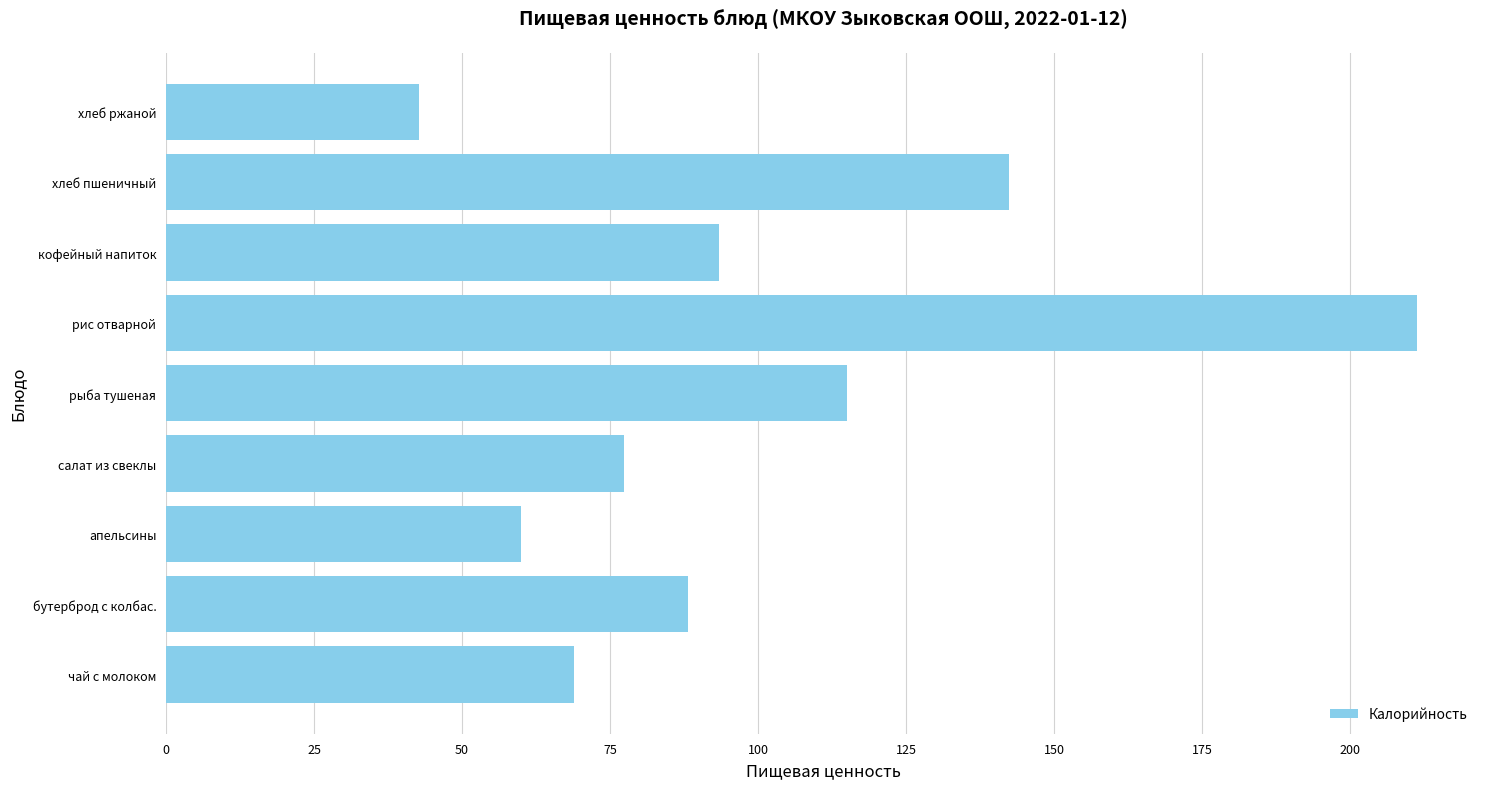

Reading bottom to top, list all the values displayed in this chart.

чай с молоком=69.0	бутерброд с колбас.=88.2	апельсины=60.0	салат из свеклы=77.4	рыба тушеная=115.0	рис отварной=211.4	кофейный напиток=93.3	хлеб пшеничный=142.4	хлеб ржаной=42.8